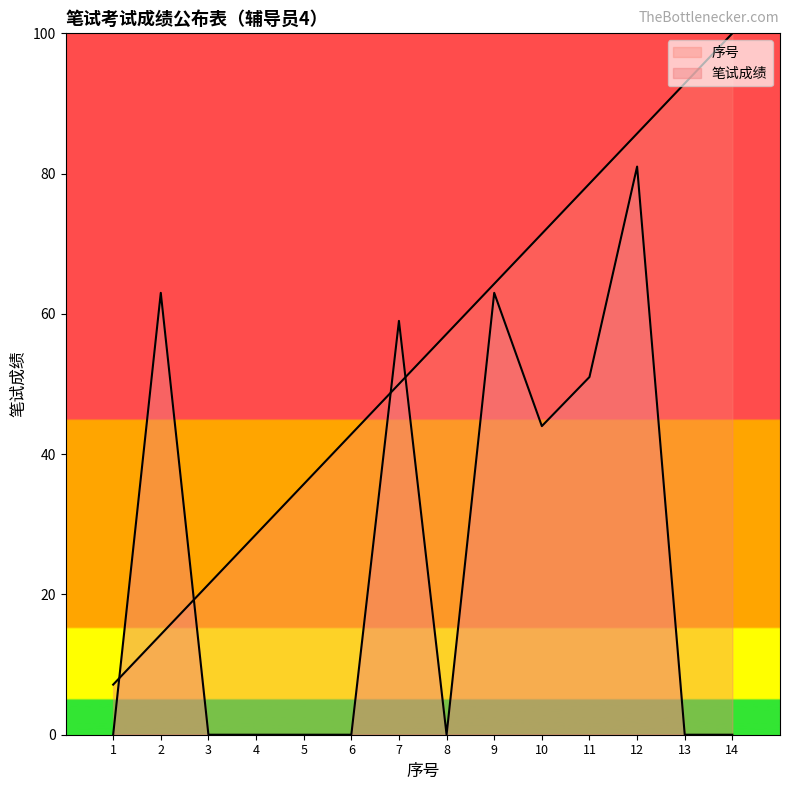

Reading left to right, extract all data points from this chart.

序号: 1=7.1	2=14.3	3=21.4	4=28.6	5=35.7	6=42.9	7=50.0	8=57.1	9=64.3	10=71.4	11=78.6	12=85.7	13=92.9	14=100.0
笔试成绩: 1=0.0	2=63.0	3=0.0	4=0.0	5=0.0	6=0.0	7=59.0	8=0.0	9=63.0	10=44.0	11=51.0	12=81.0	13=0.0	14=0.0